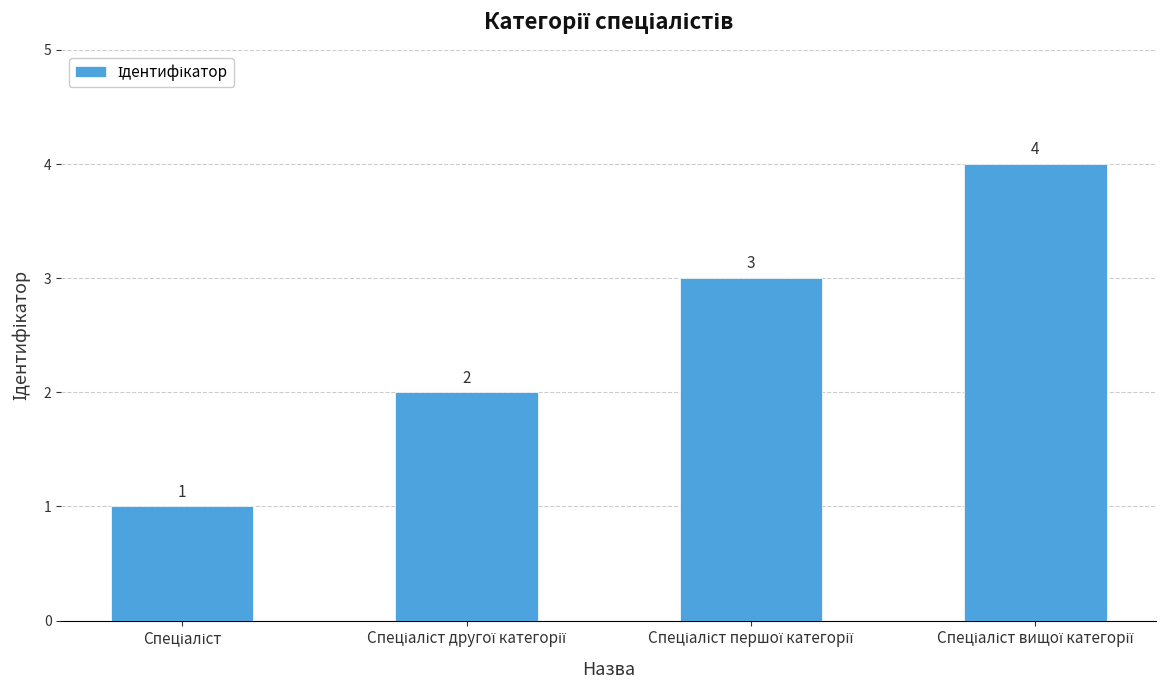

How many values are below 3?

2